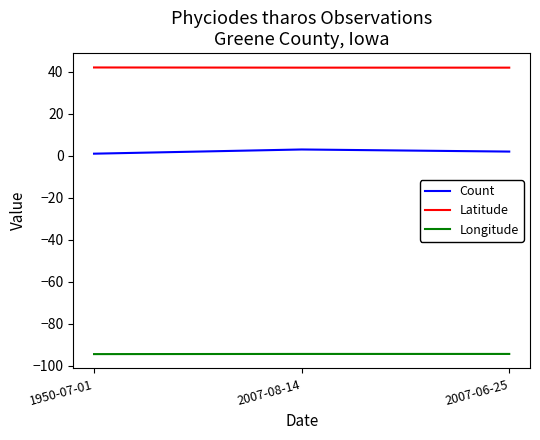

List the series in order of their overall mean, lowest first.

Longitude, Count, Latitude